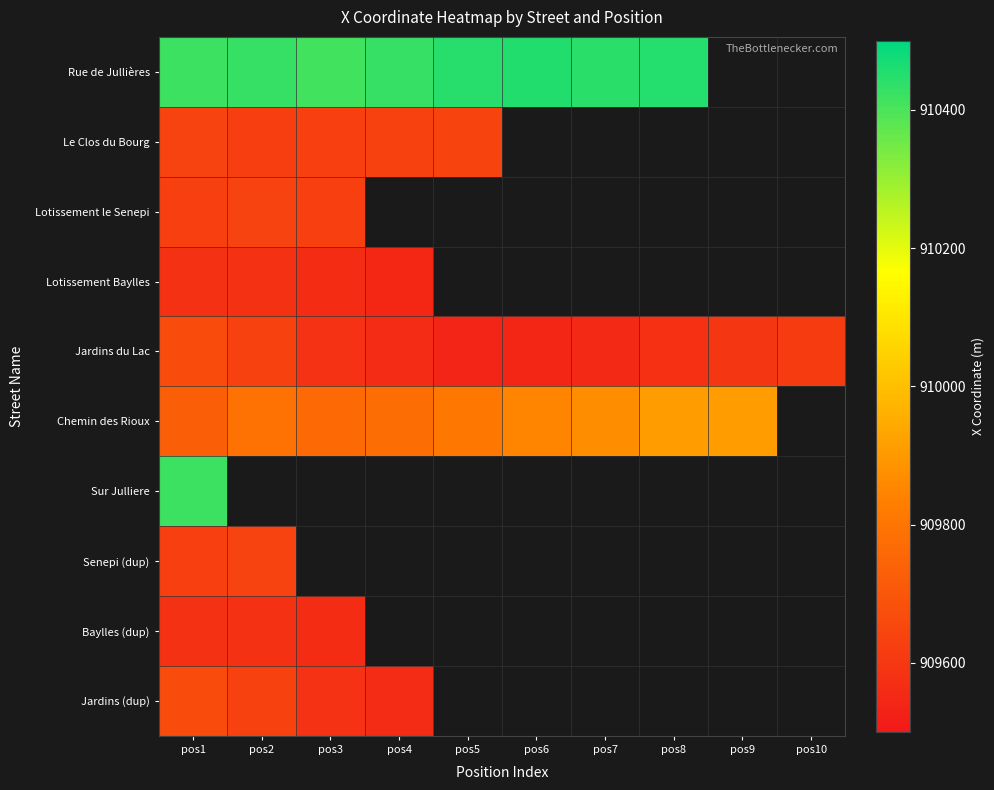

Which has a higher value, pos1 or pos8?

pos8